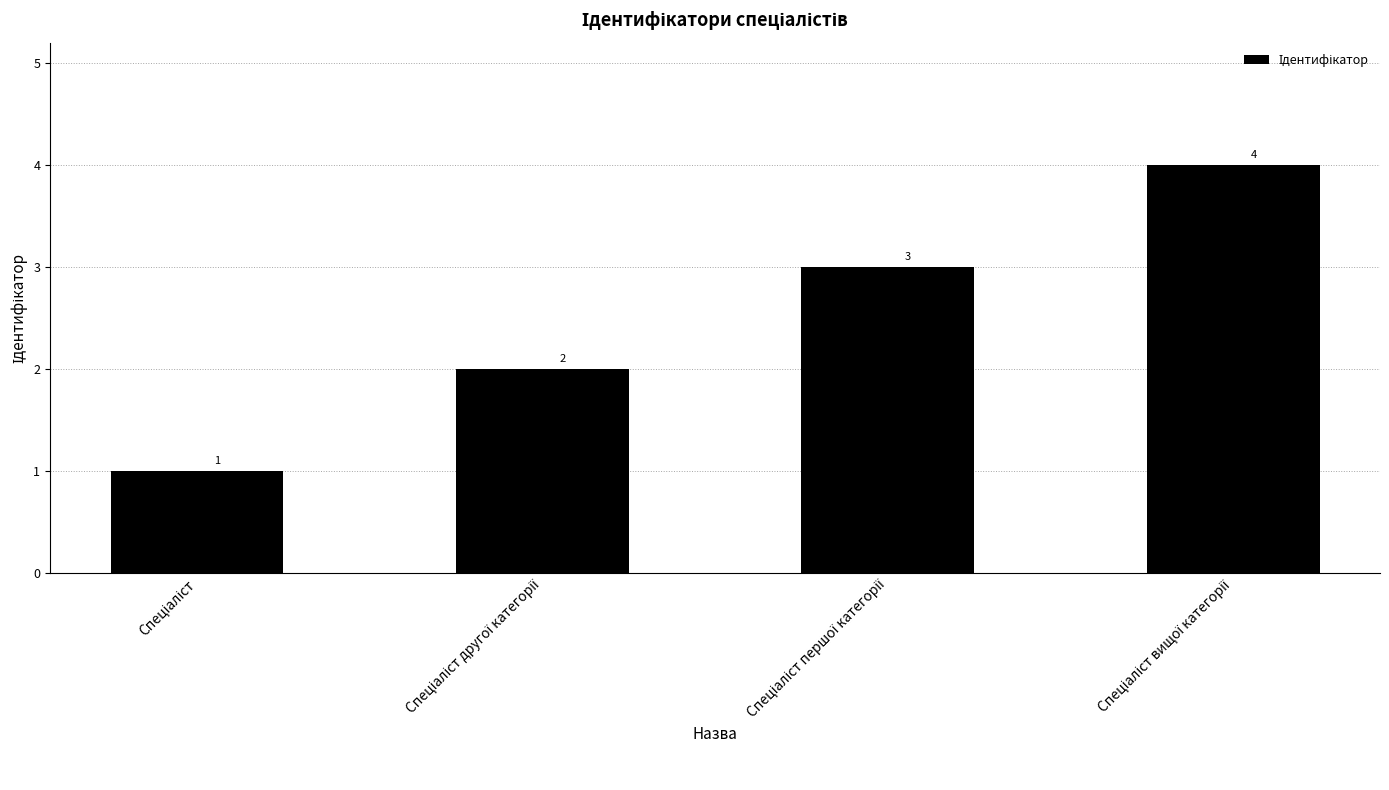

What is the sum of all values?

10